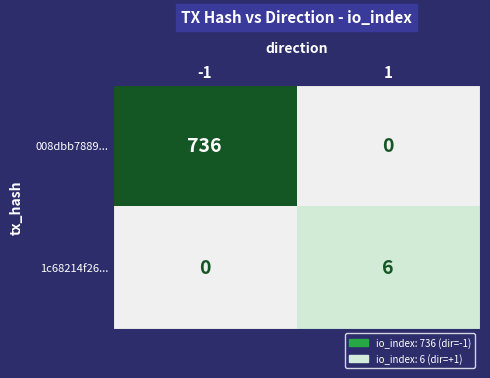

What is the difference between the 1c68214f26... values at -1 and 1?

6